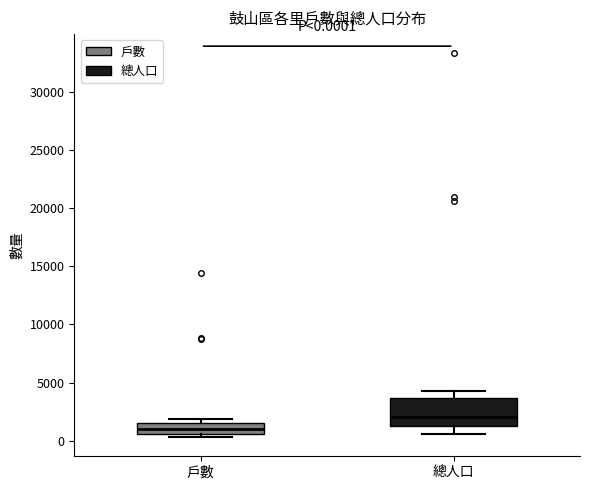

Which box's median line is the highest?

總人口